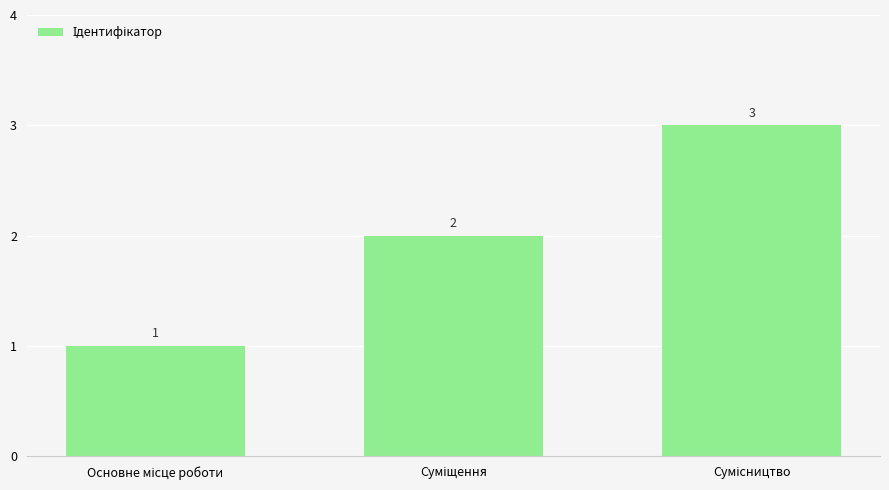

Count the values in the range 1 to 3.

3